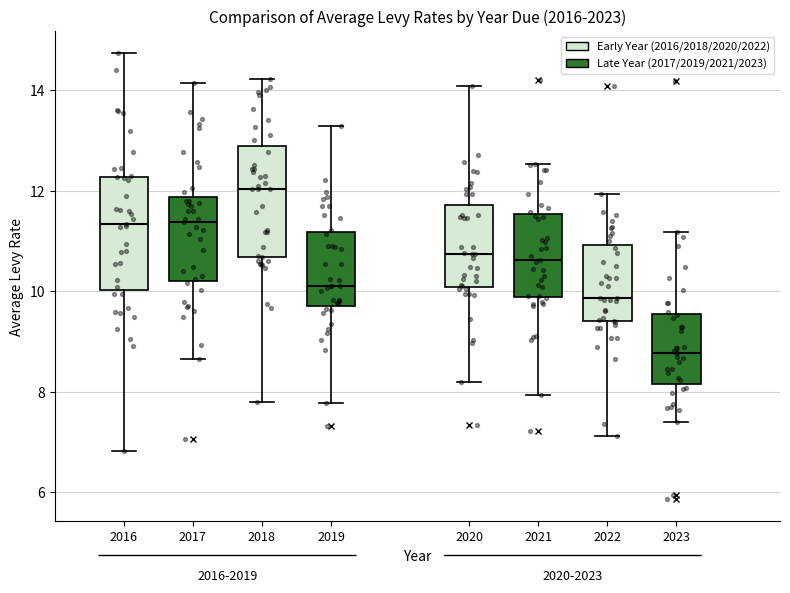

Which box's median line is the highest?

2018